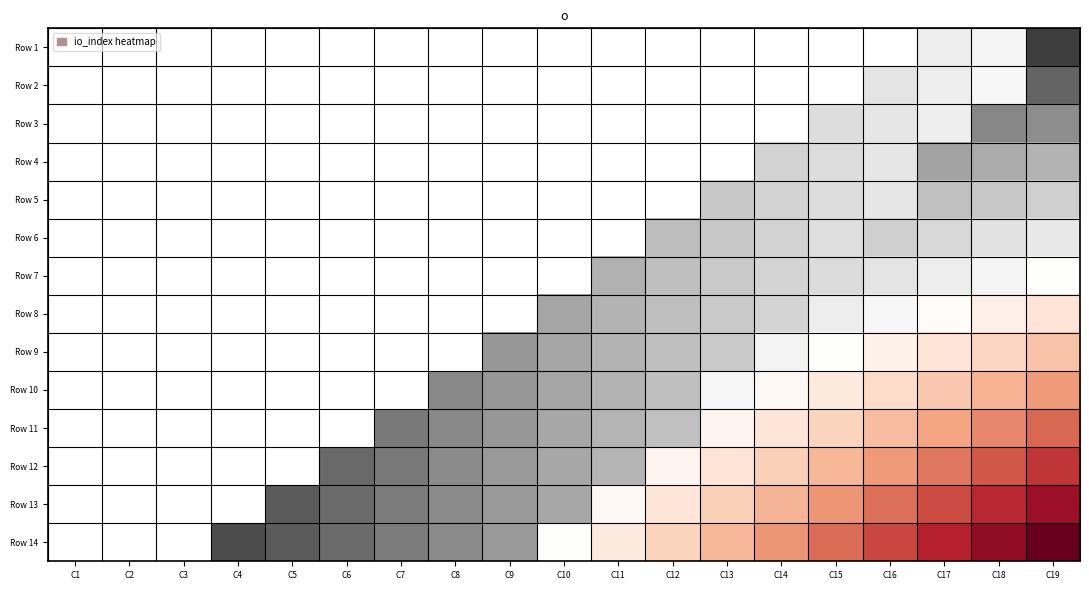

Between C11 and C5, which is larger?

C5